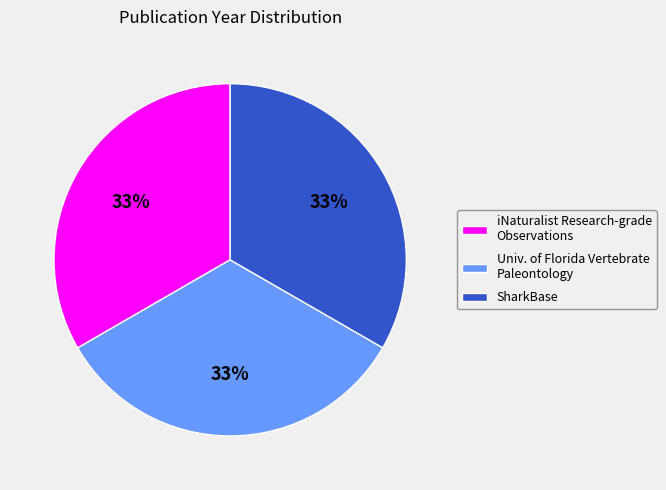

Is it true that iNaturalist Research-grade Observations is 33% of the pie?

True